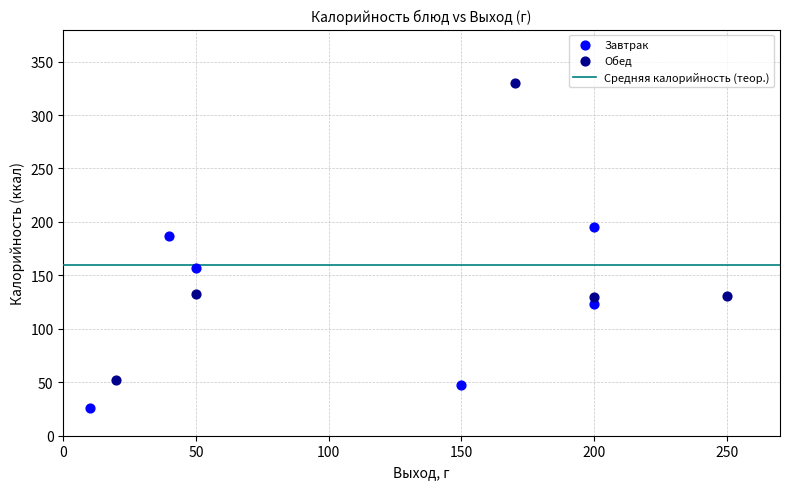

Which series reaches the maximum Y coordinate?

Обед